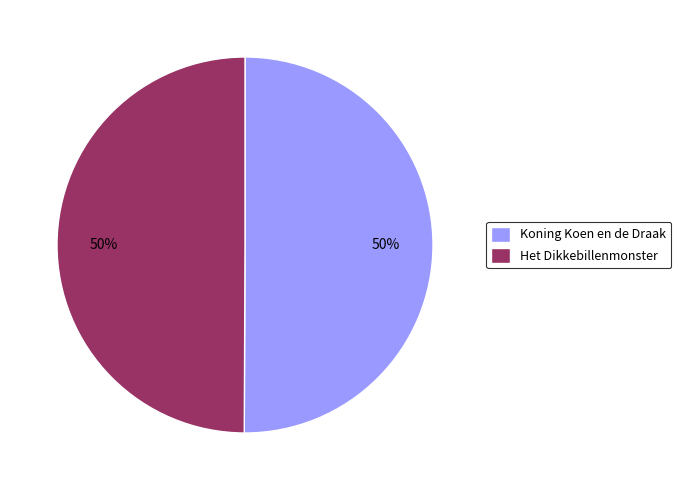

To the nearest percent, what portion does Het Dikkebillenmonster represent?

50%